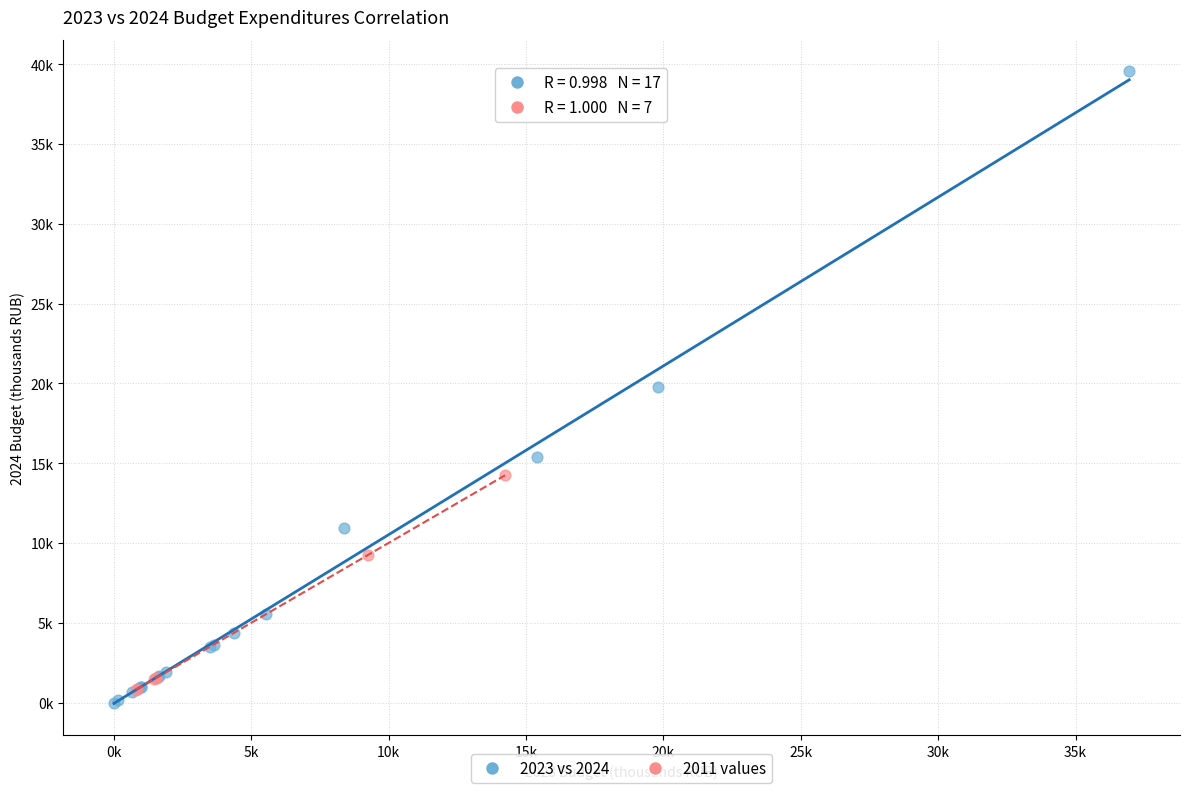

What are all the series names shown in the legend?

2023 vs 2024, 2011 values